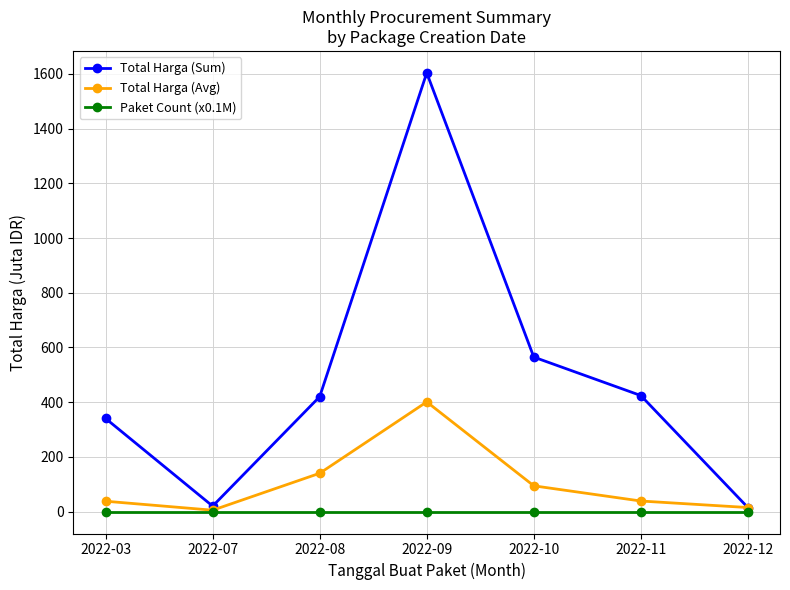

At how many categories does at least one series exceed 836?

1